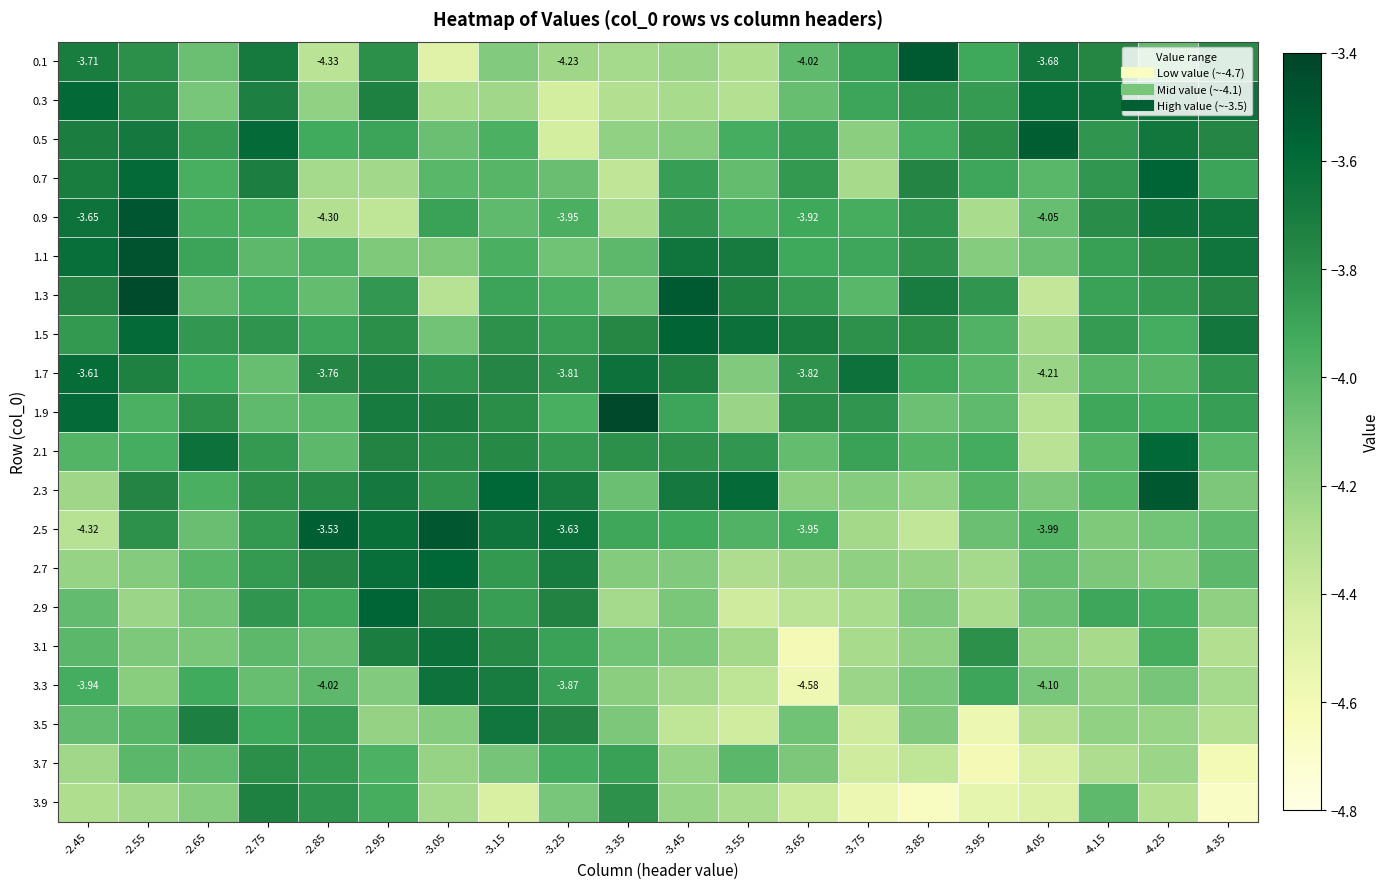

What is the sum of all 2.7 values?

-80.4